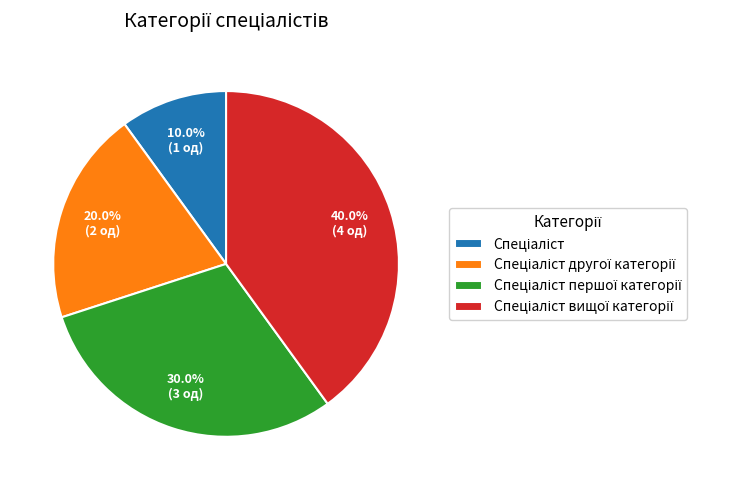

Is there any slice that represents more than half of the pie?

No